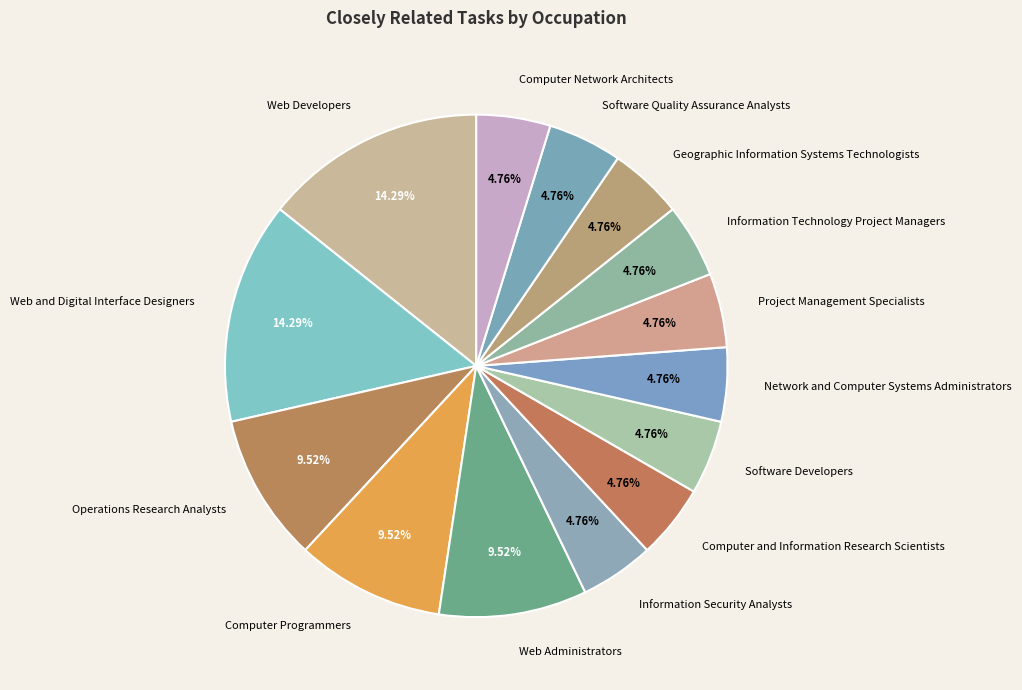

Approximately how many times larger is the value at Software Developers compared to Computer and Information Research Scientists?

1.0